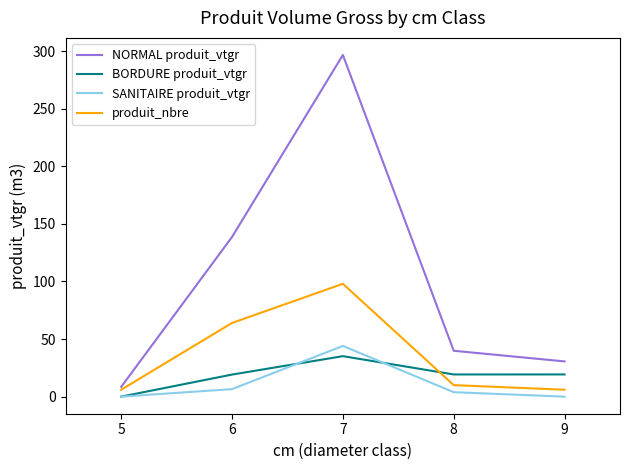

After their last crossing, which series has the higher values: produit_nbre or BORDURE produit_vtgr?

BORDURE produit_vtgr